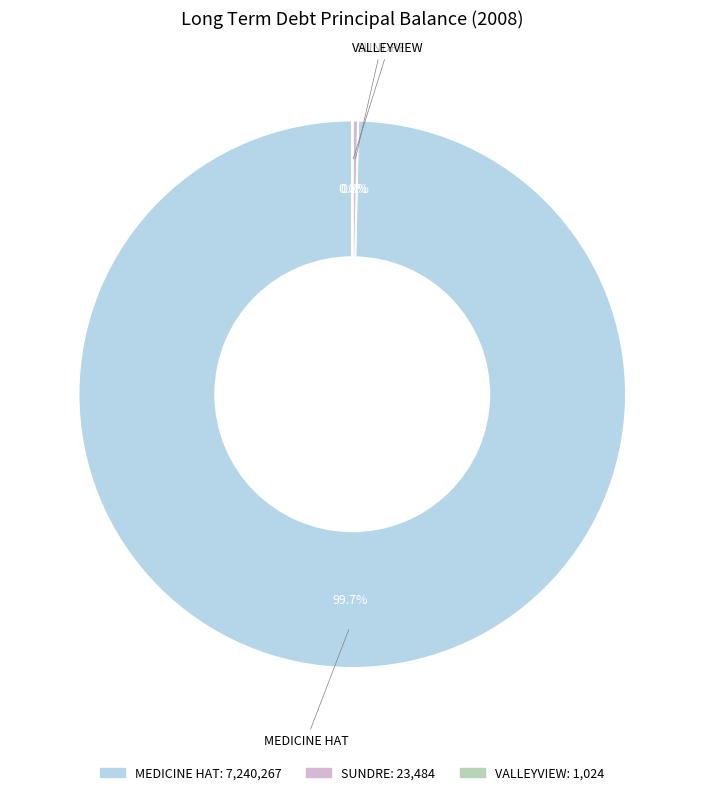

Which slice represents more than half of the pie?

MEDICINE HAT